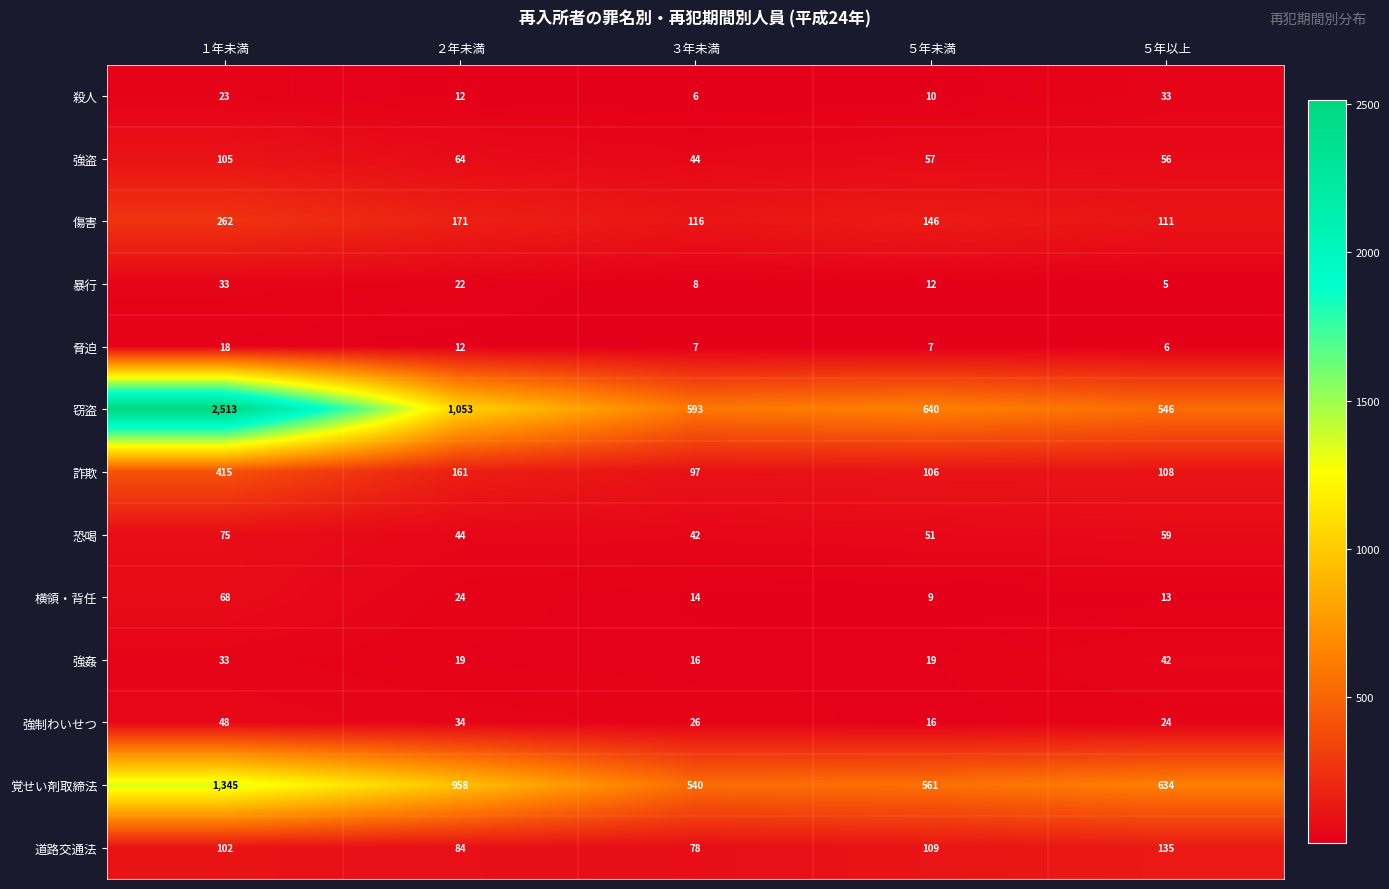

Which series has the largest total across all categories?

窃盗